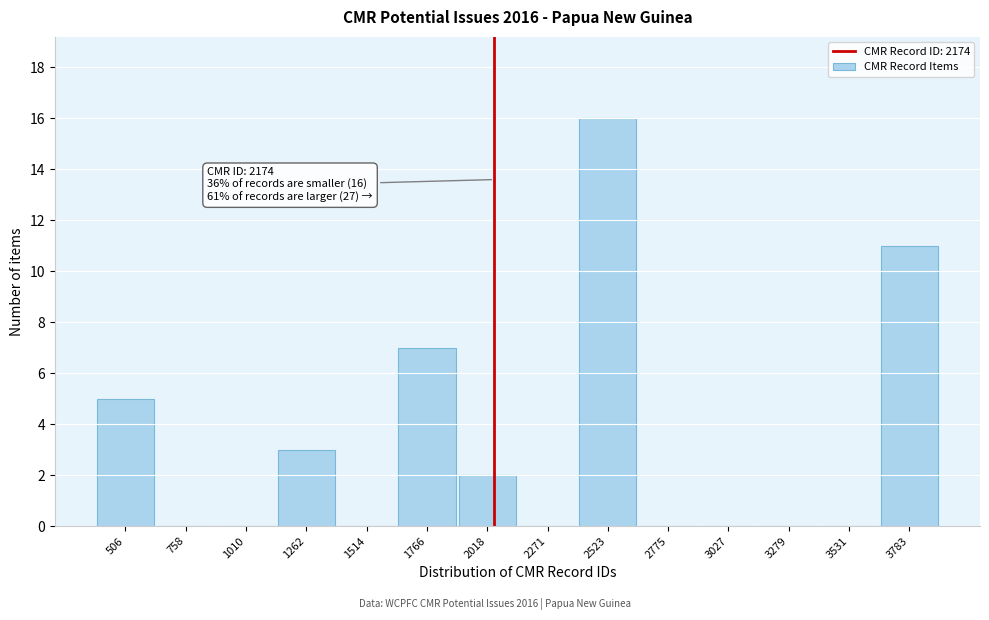

Reading left to right, extract all data points from this chart.

506=5	758=0	1010=0	1262=3	1514=0	1766=7	2018=2	2271=0	2523=16	2775=0	3027=0	3279=0	3531=0	3783=11